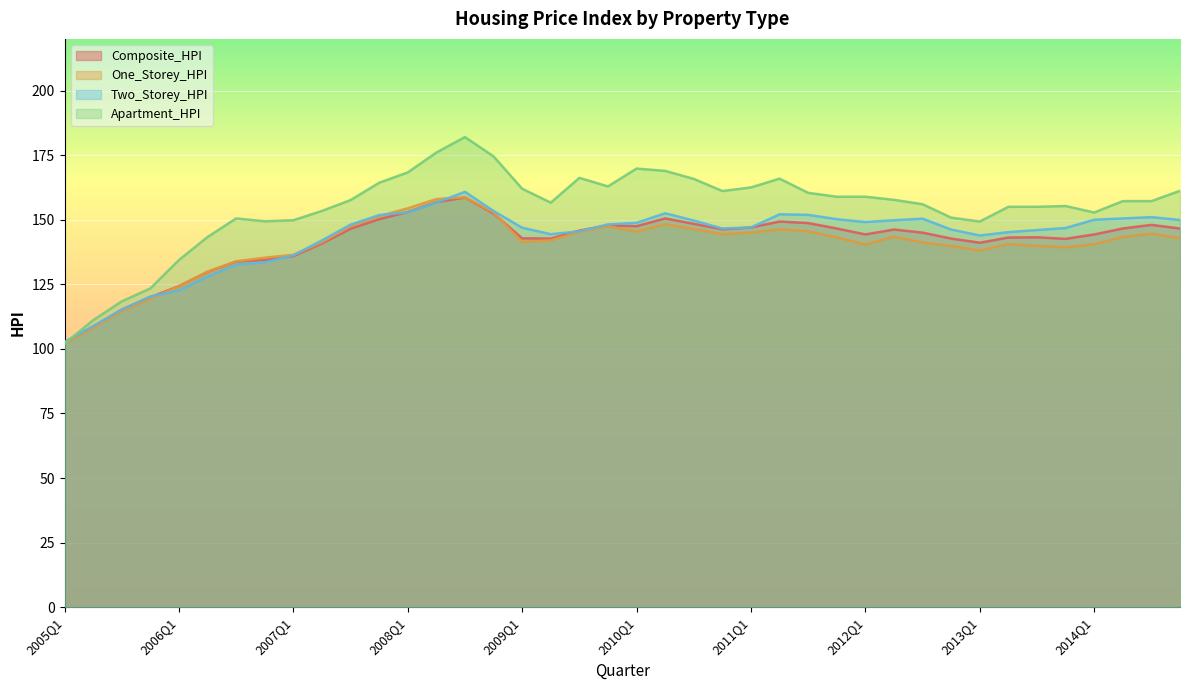

At how many categories does at least one series exceed 144?

34